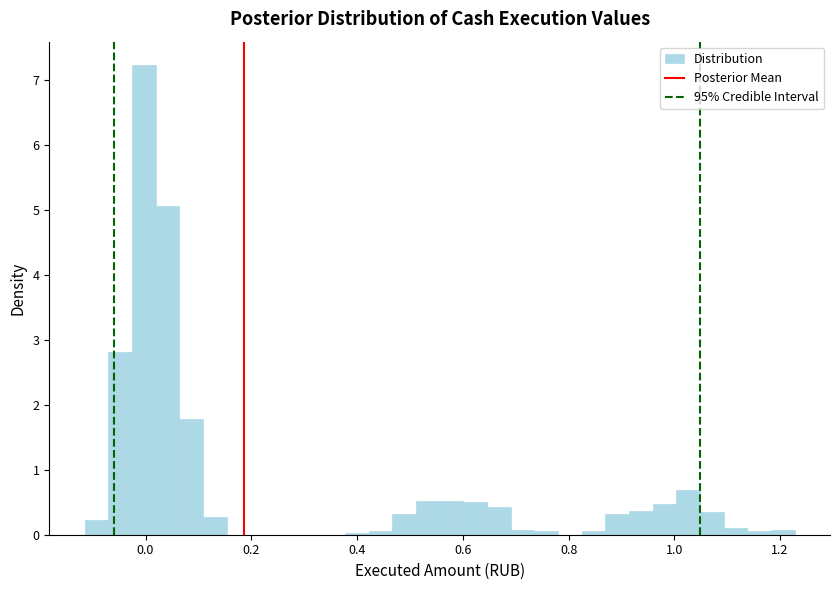

Around what value on the x-axis is the tallest bar? Give the approximate position of its centre, as read against the axis.

0.00